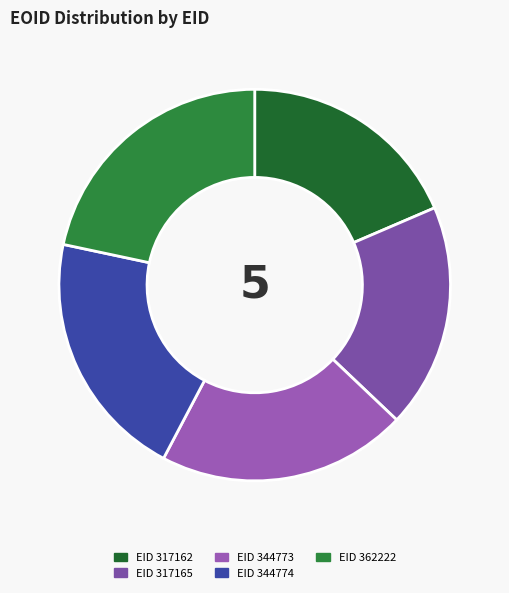

How many slices are in this pie chart?

5